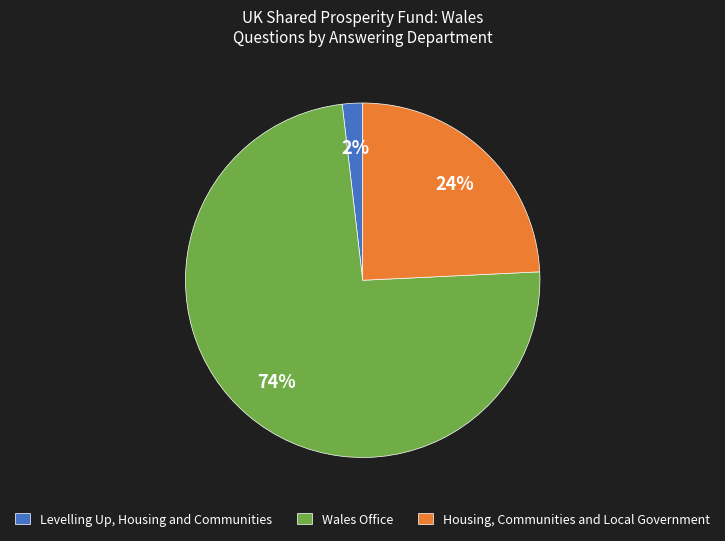

True or false: Housing, Communities and Local Government accounts for 24% of the total.

True